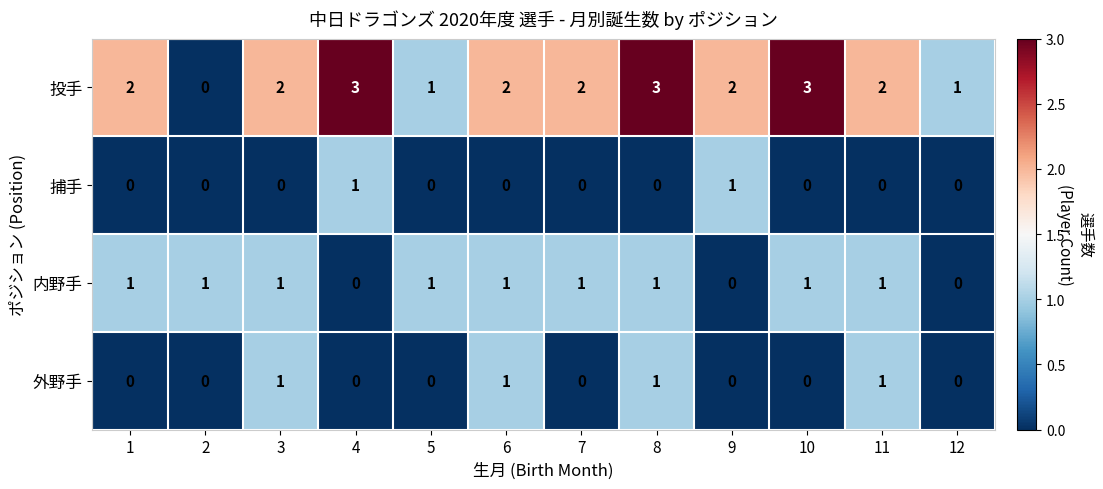

Which series changed the most between 10 and 12?

投手